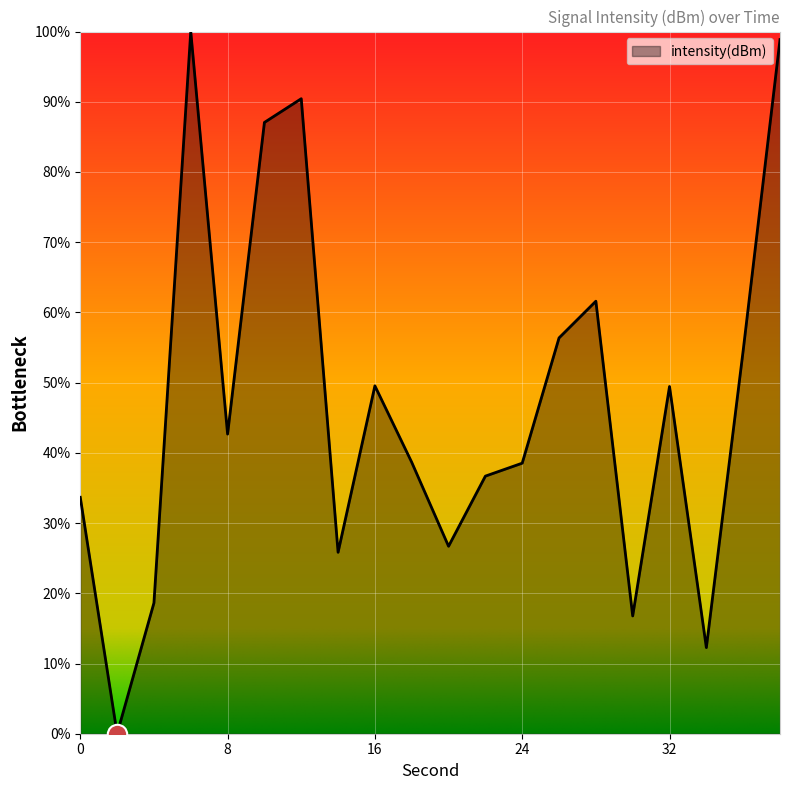

What is the difference between the maximum and minimum values?

100.0